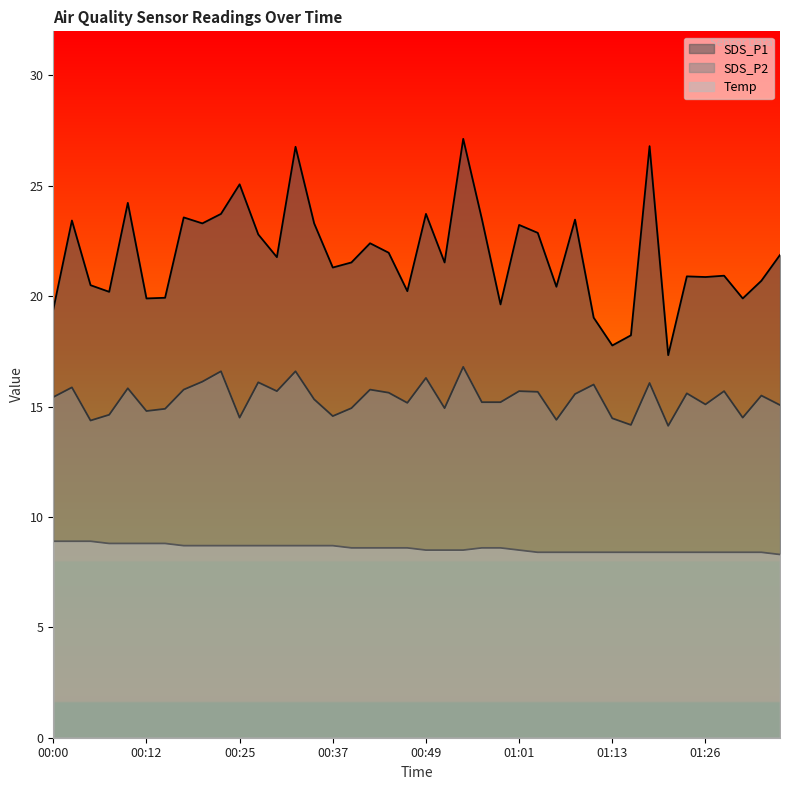

What is the label of the 39th point from the right?

00:03